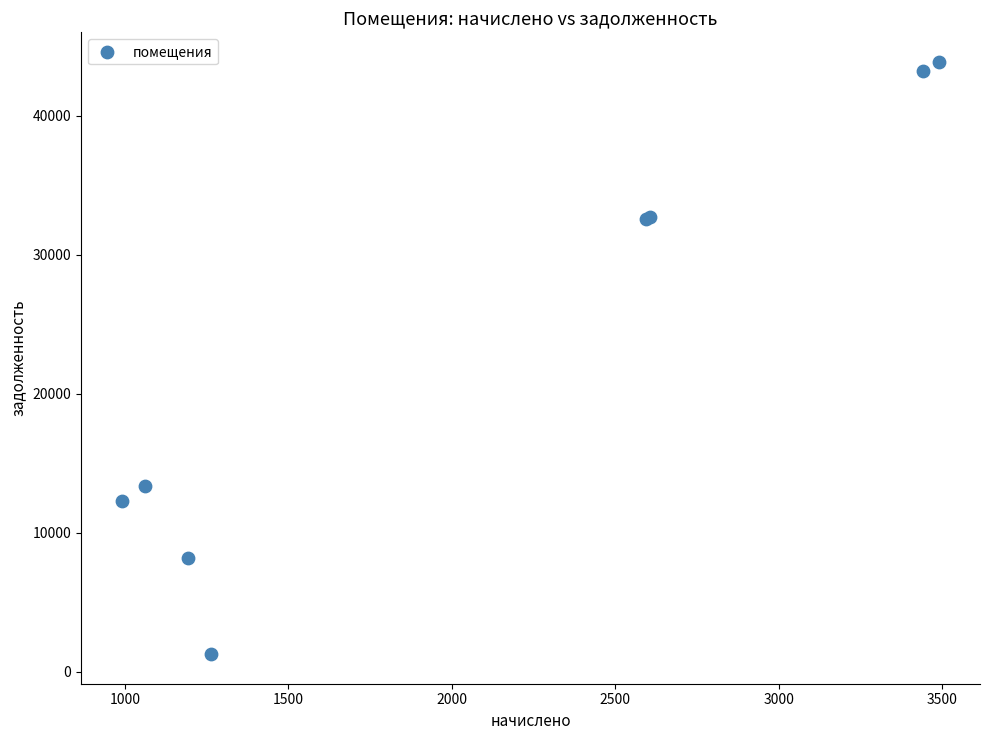

What Y value in the scatter plot is closest to 22581?

13338.2